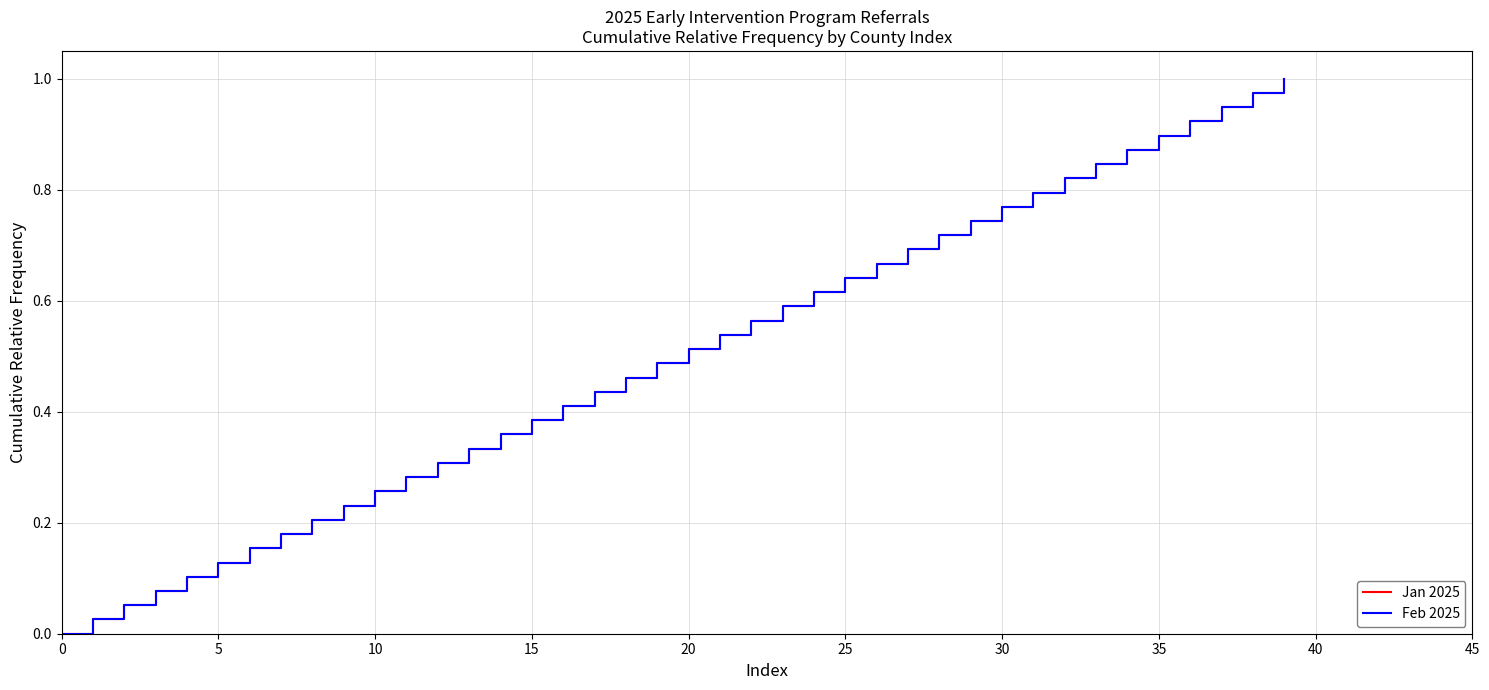

Does the chart have visible grid lines?

Yes